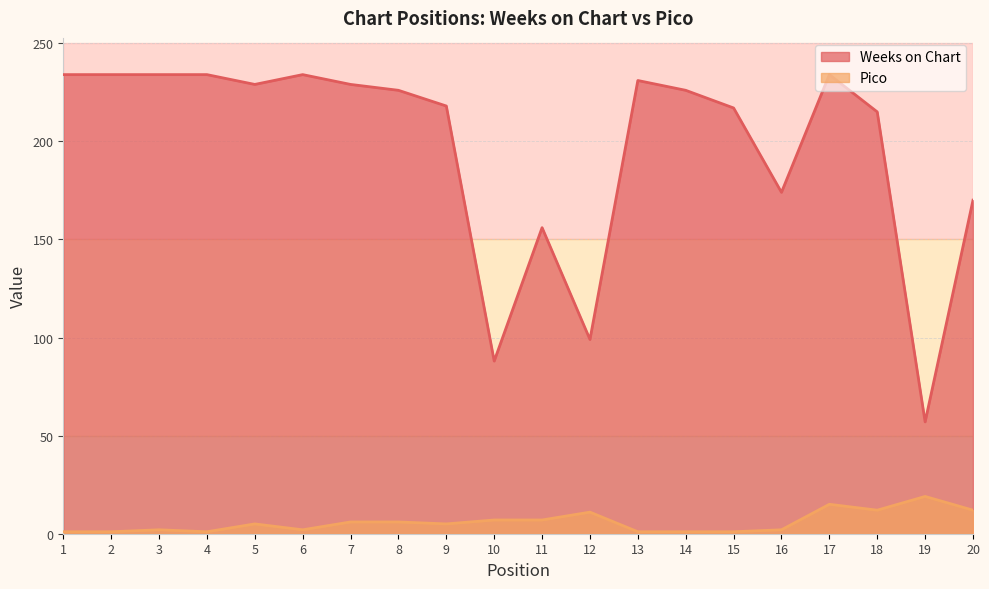

Where is the first local minimum for Weeks on Chart?

5